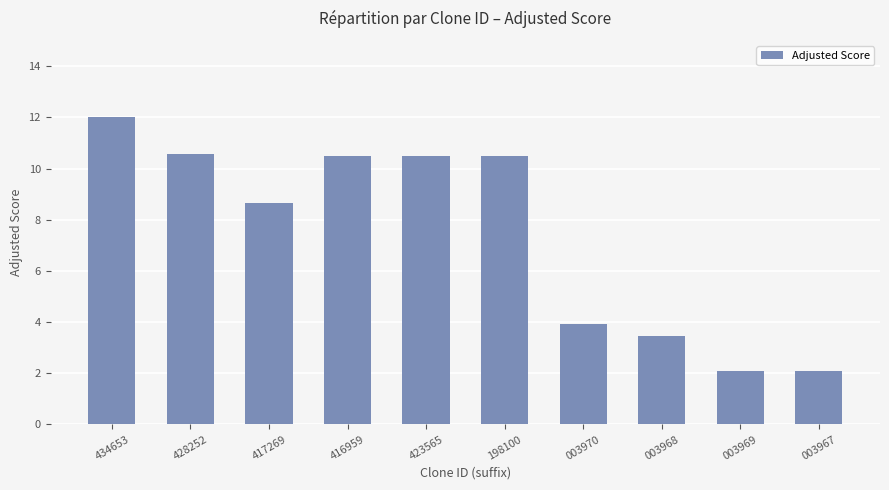

How many series are shown in this chart?

1